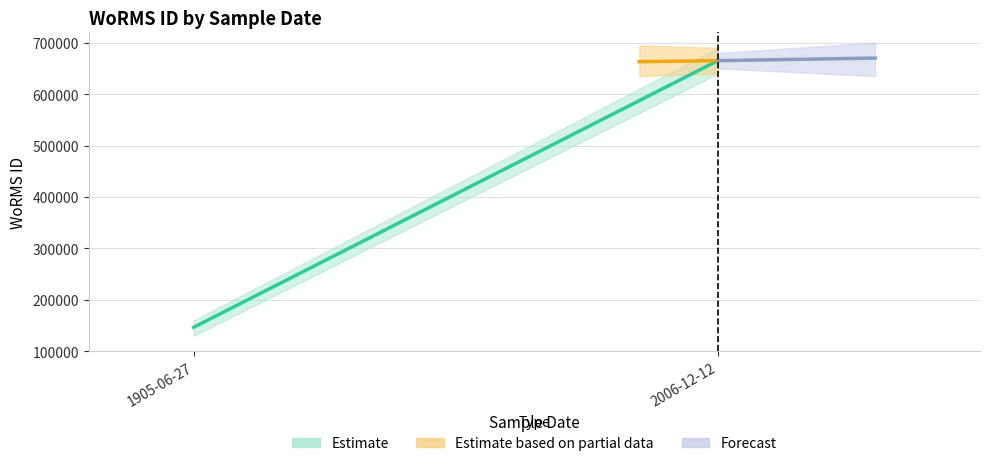

How many values are between 146690 and 665240?

3